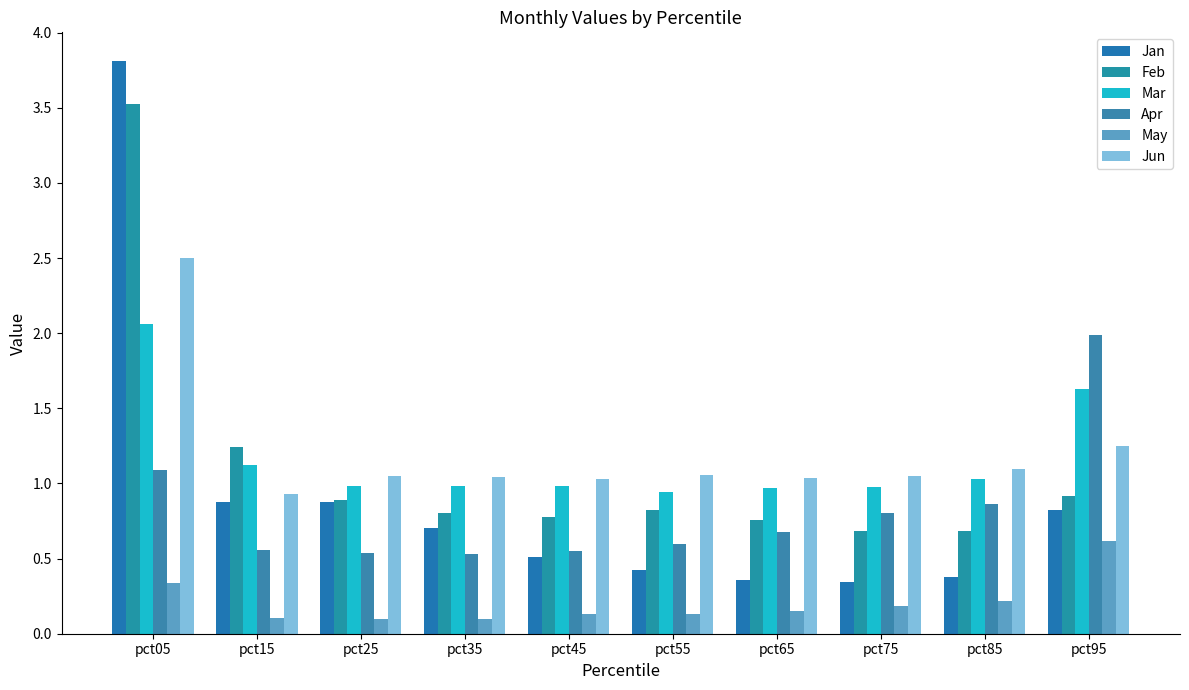

Reading right to left, what are all the values shown in this chart?

Jan: 0.8	0.4	0.3	0.4	0.4	0.5	0.7	0.9	0.9	3.8
Feb: 0.9	0.7	0.7	0.8	0.8	0.8	0.8	0.9	1.2	3.5
Mar: 1.6	1.0	1.0	1.0	0.9	1.0	1.0	1.0	1.1	2.1
Apr: 2.0	0.9	0.8	0.7	0.6	0.6	0.5	0.5	0.6	1.1
May: 0.6	0.2	0.2	0.2	0.1	0.1	0.1	0.1	0.1	0.3
Jun: 1.2	1.1	1.0	1.0	1.1	1.0	1.0	1.0	0.9	2.5